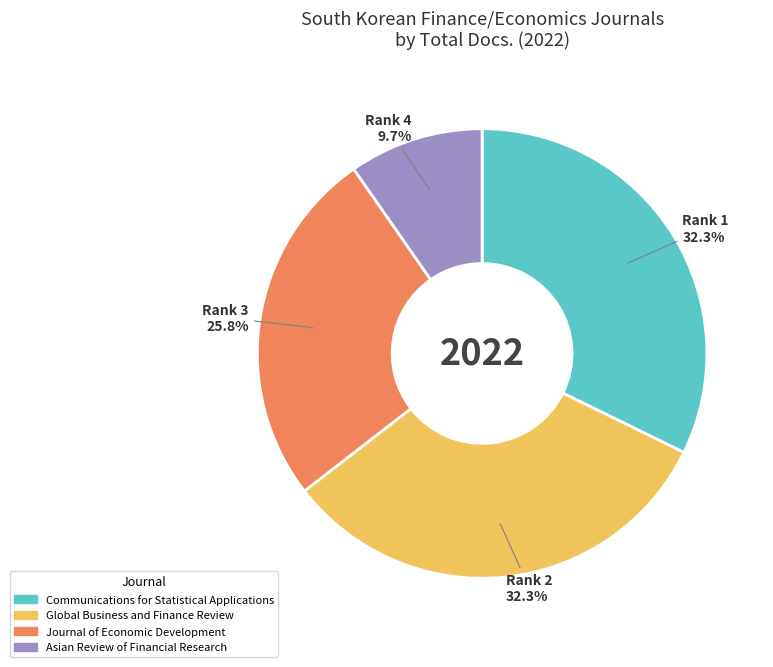

Is there a majority slice in this chart?

No